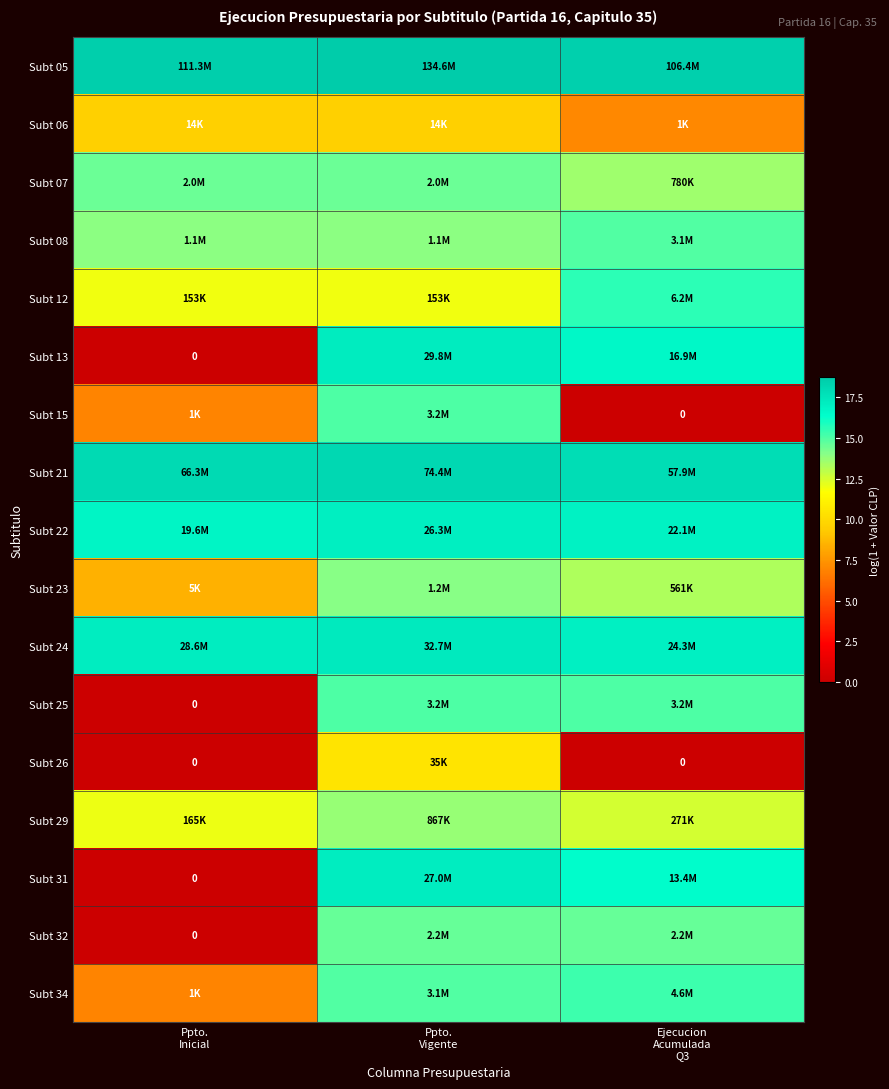

Which series has the widest spread of values?

Subt 13